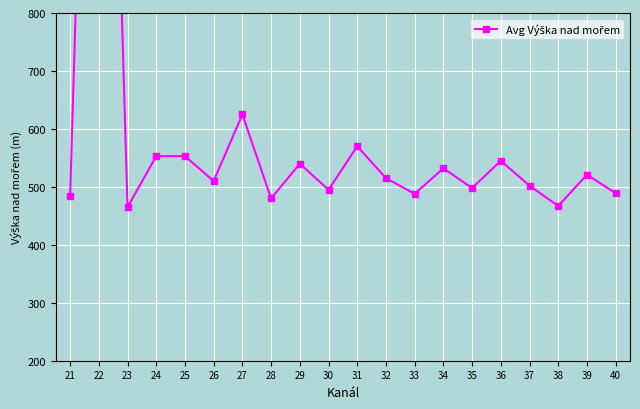

Rank the categories by value from lowest to highest.

23, 38, 28, 21, 33, 40, 30, 35, 37, 26, 32, 39, 34, 29, 36, 24, 25, 31, 27, 22